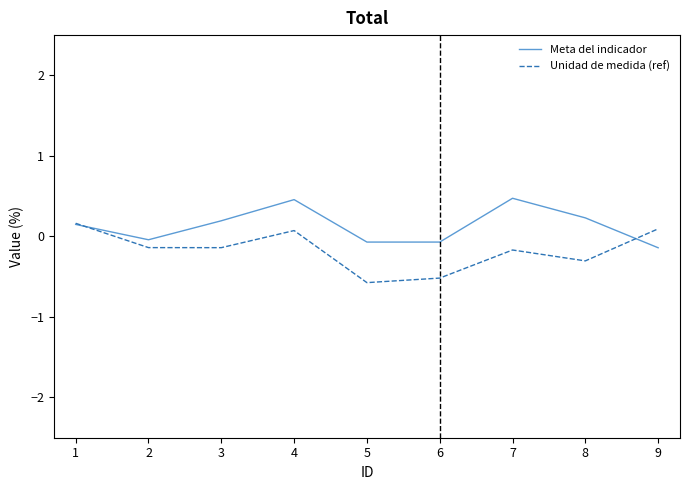

What is the approximate value of Meta del indicador at 8?

0.2